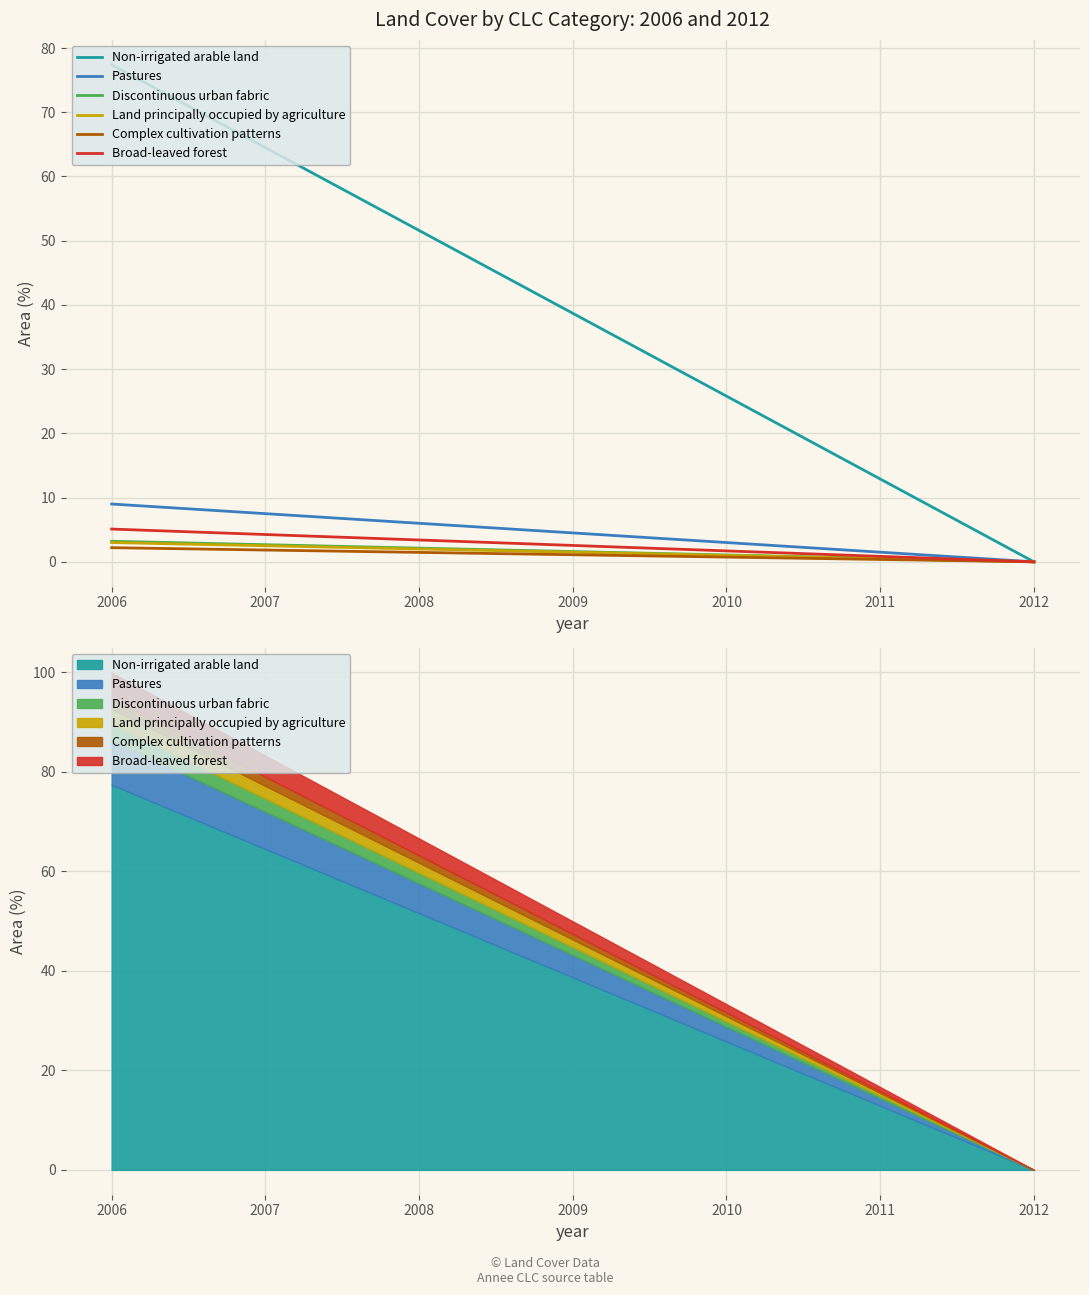

At how many categories does at least one series exceed 7?

1